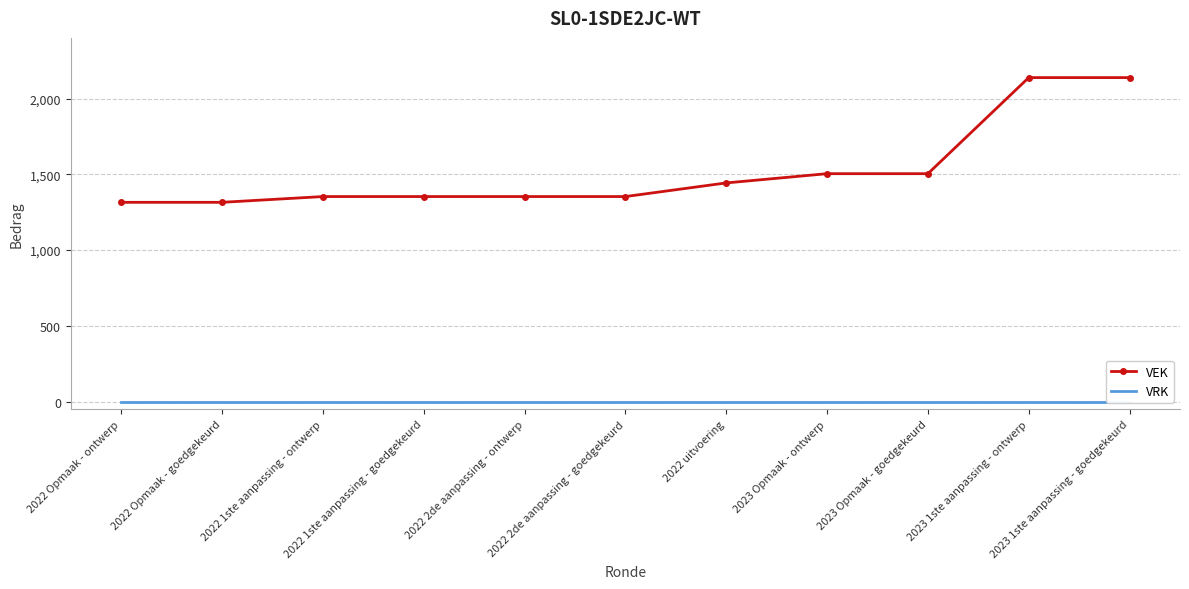

True or false: VRK and VEK intersect in this chart.

False